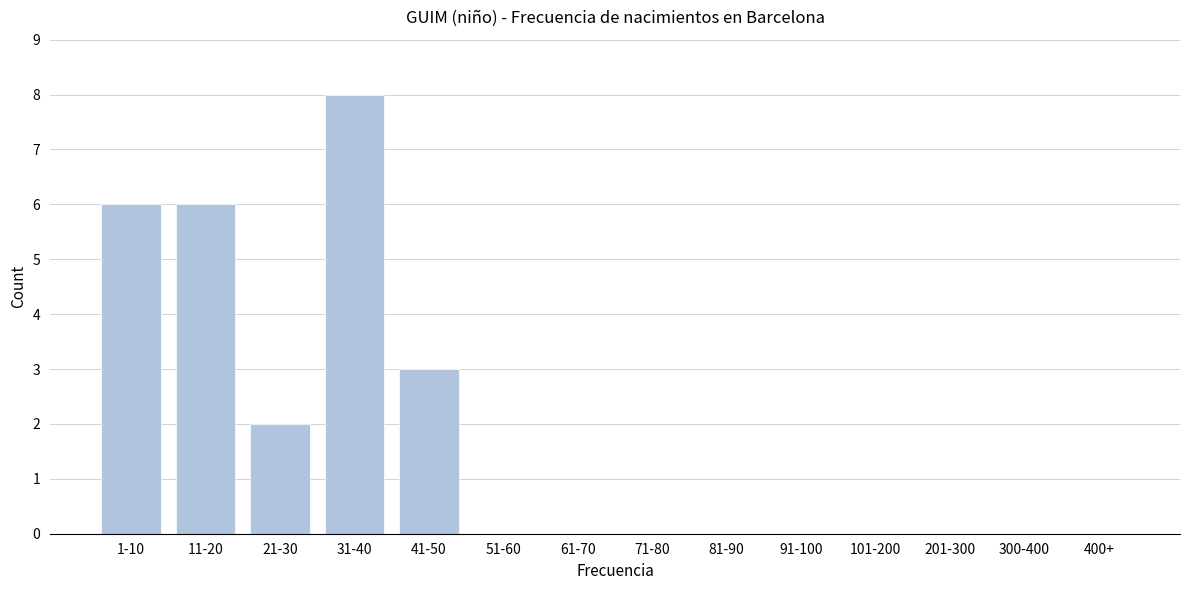

Reading right to left, what are all the values shown in this chart?

400+=0	300-400=0	201-300=0	101-200=0	91-100=0	81-90=0	71-80=0	61-70=0	51-60=0	41-50=3	31-40=8	21-30=2	11-20=6	1-10=6